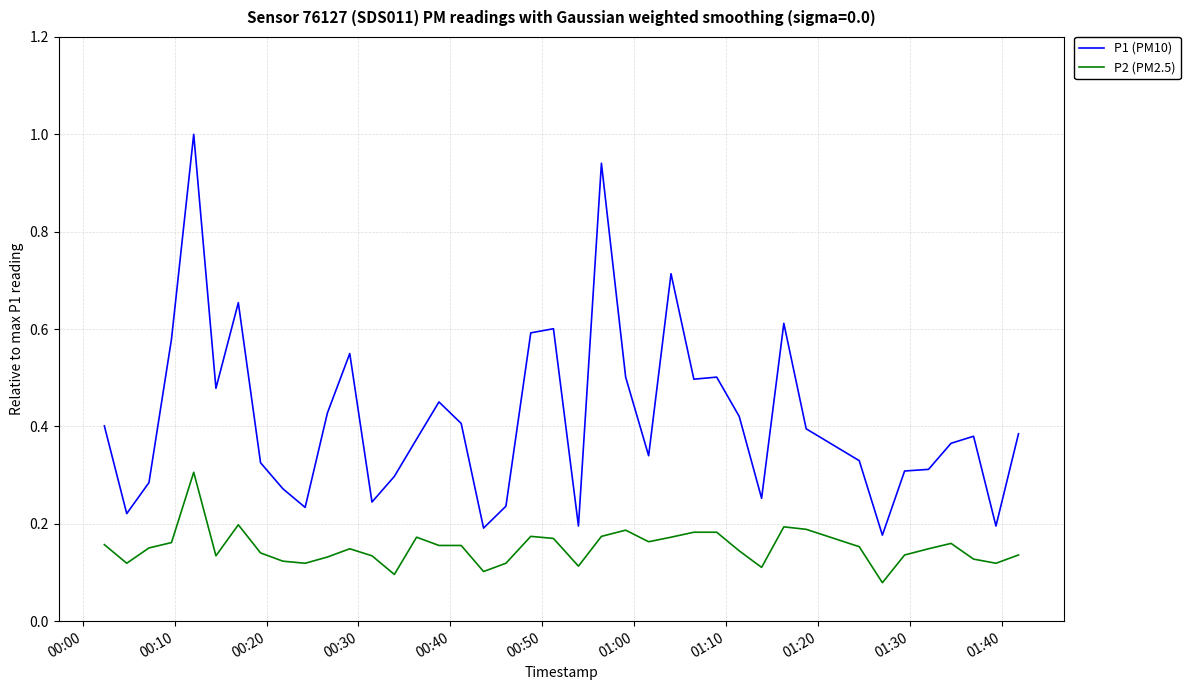

What is the highest value of the P1 (PM10) series?

1.0